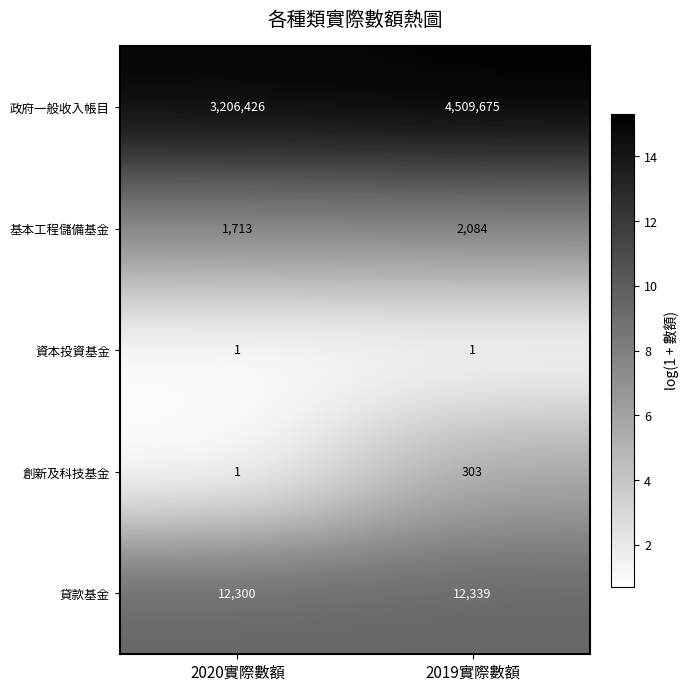

What is the sum of the 政府一般收入帳目 values at 2019實際數額 and 2020實際數額?

7716101